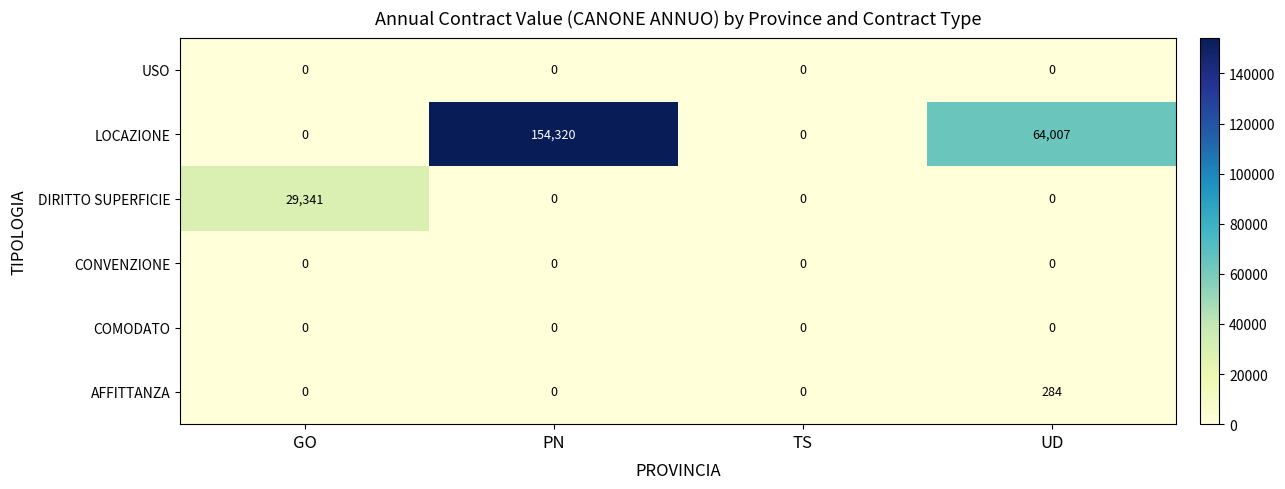

Is it true that CONVENZIONE equals 0 at UD?

True